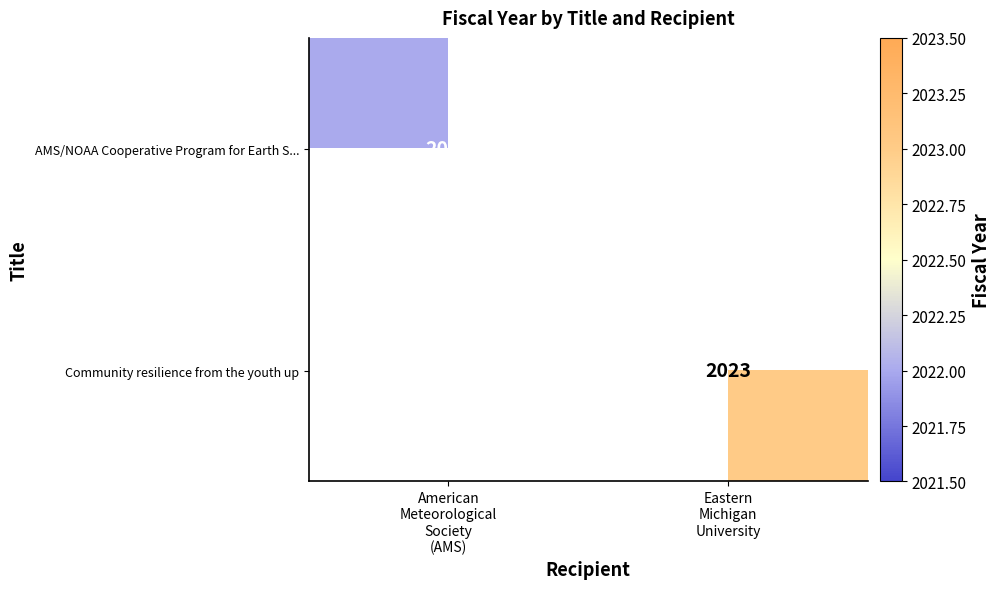

At how many categories does at least one series exceed 2022?

1